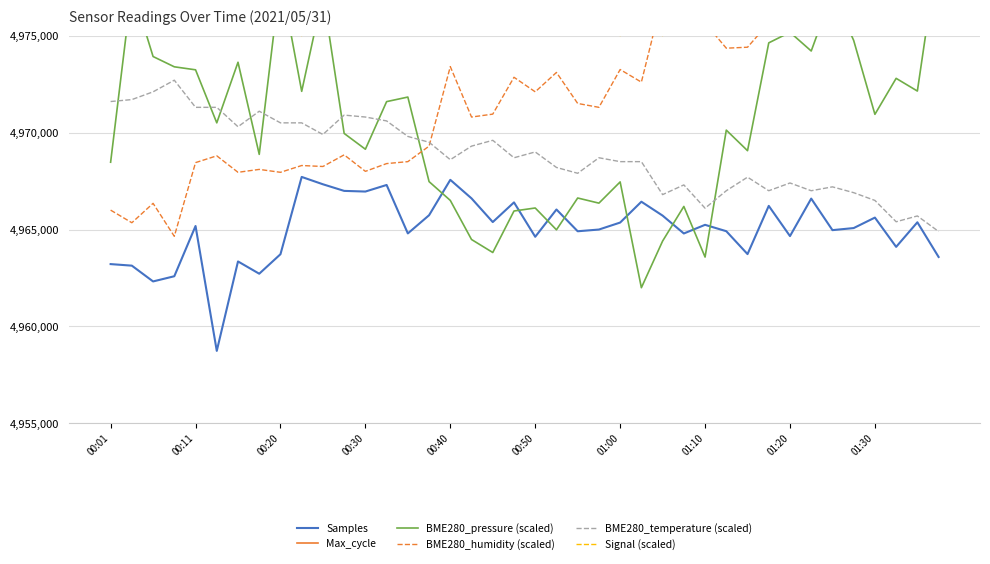

The value of Samples at 01:20 is 4964661. True or false?

True